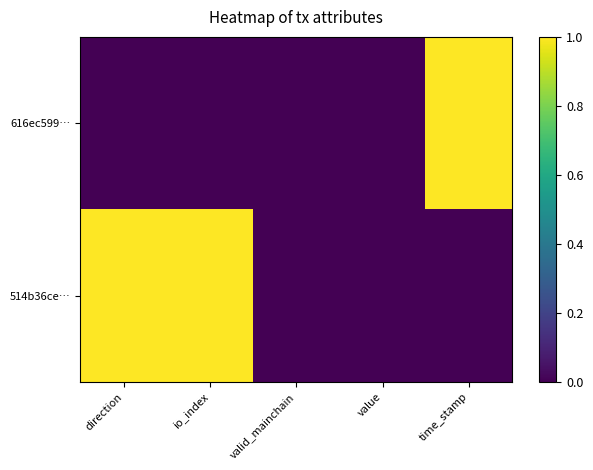

At direction, list the series in order from smallest to largest.

616ec599…, 514b36ce…